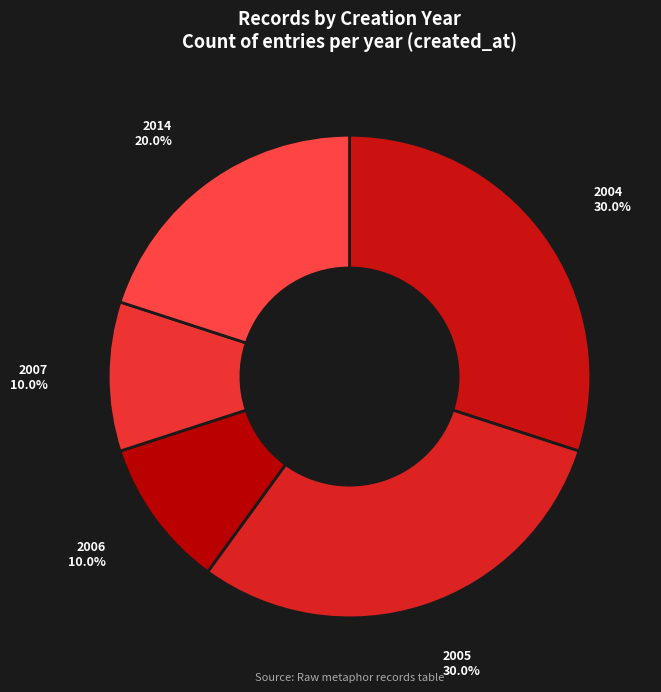

Does any single category account for the majority?

No